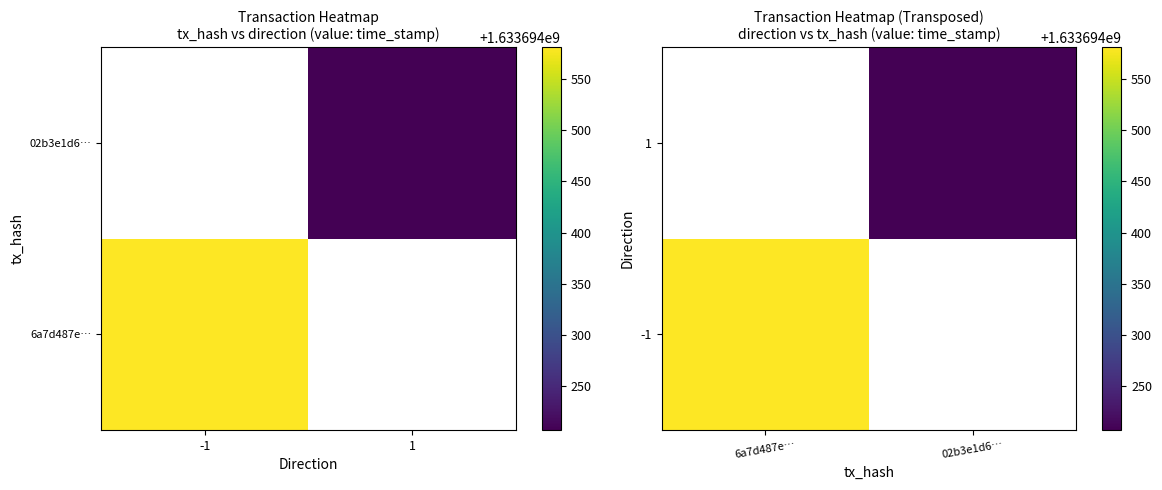

Reading left to right, extract all data points from this chart.

6a7d487e4ab517b35c3f422dd577aa6b3522a1a: direction=-1	time_stamp=1633694581
02b3e1d6f97618baf367d1e92ab8109f91aa6cf: direction=1	time_stamp=1633694207